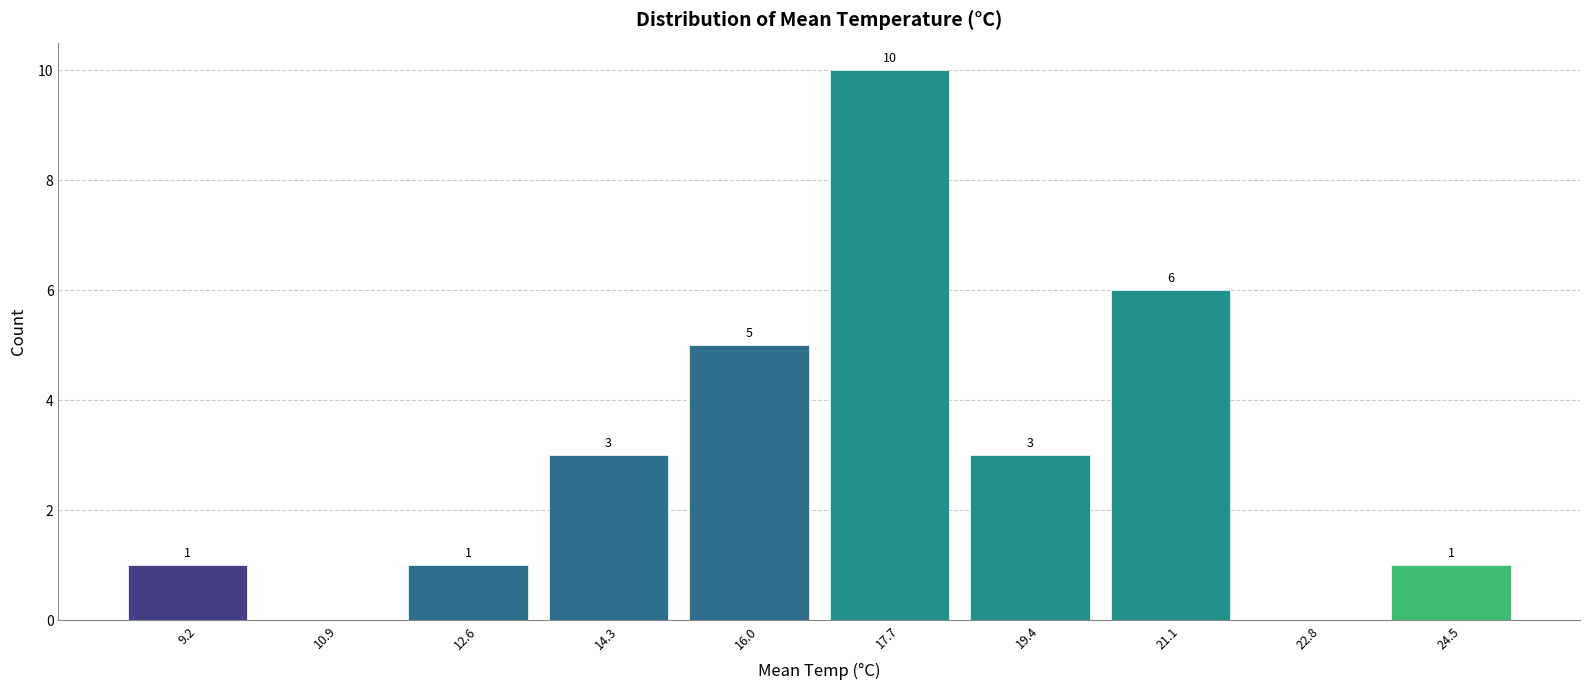

Which range on the x-axis has the tallest bar?

16.8 to 18.6